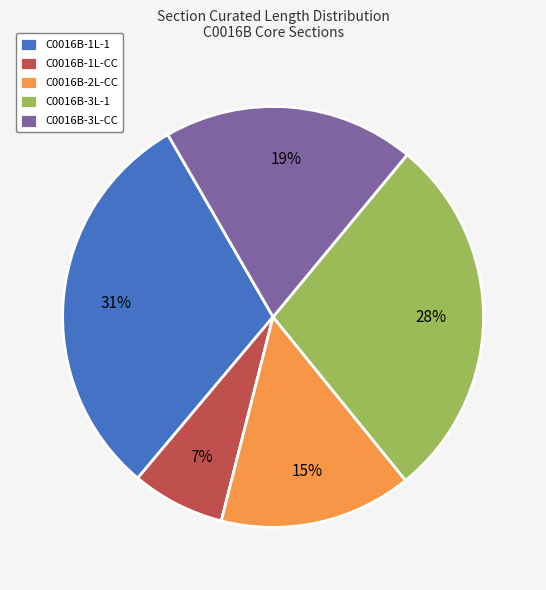

To the nearest percent, what is the difference between the C0016B-3L-CC and C0016B-1L-CC slice percentages?

12%